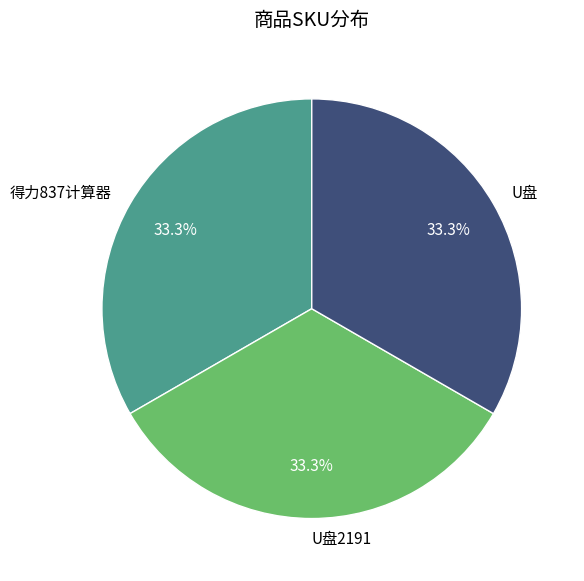

The U盘 slice represents 28% of the pie. True or false?

False